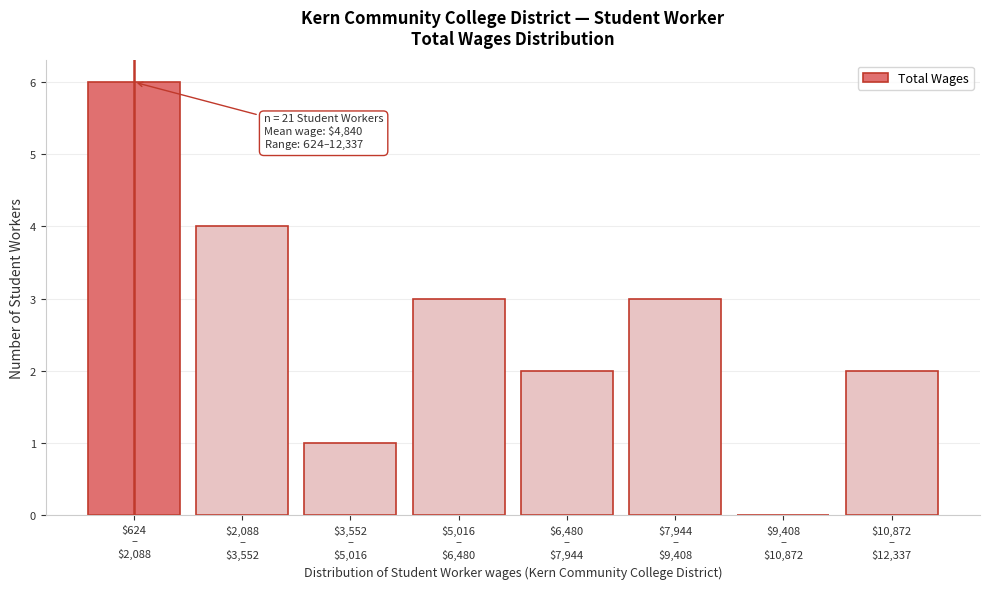

What is the maximum value shown in the chart?

6